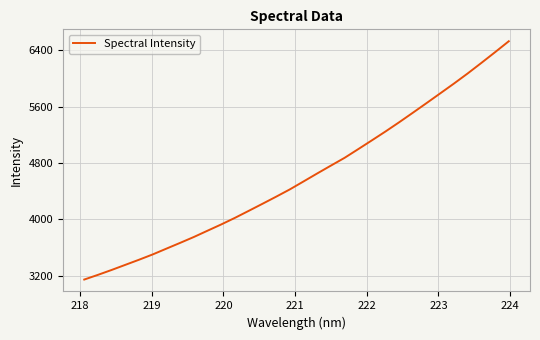

What is the smallest value displayed?

3144.6